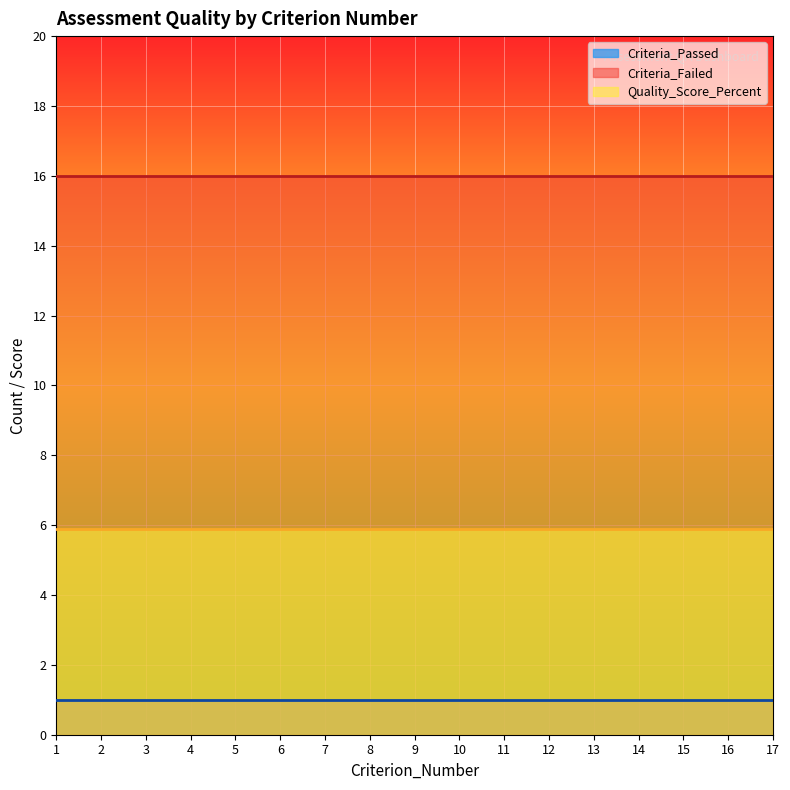

Does the chart display data point markers on the line(s)?

No